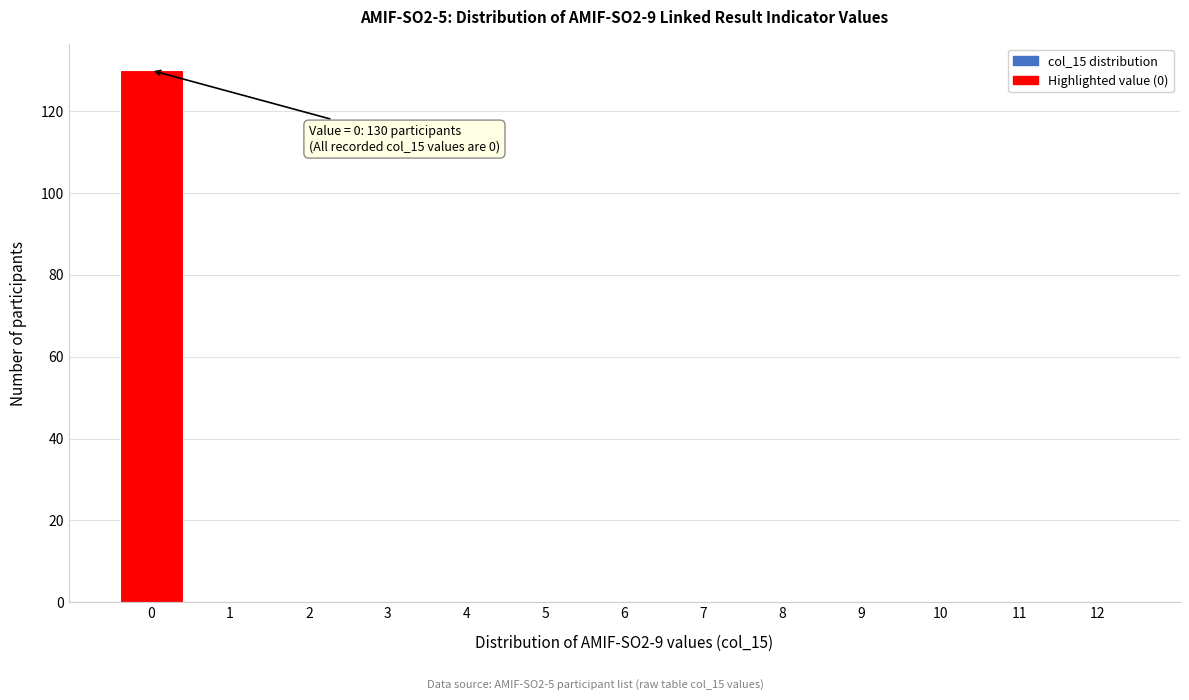

Reading left to right, extract all data points from this chart.

0=130	1=0	2=0	3=0	4=0	5=0	6=0	7=0	8=0	9=0	10=0	11=0	12=0